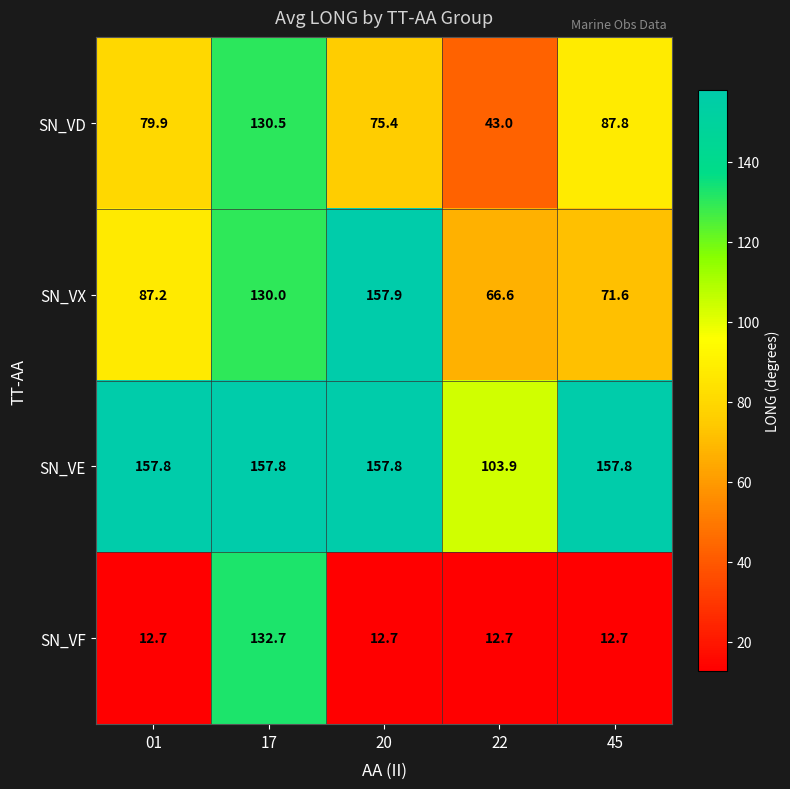

Reading left to right, list all the values displayed in this chart.

SN_VD: 01=79.9	17=130.5	20=75.4	22=43.0	45=87.8
SN_VX: 01=87.2	17=130.0	20=157.9	22=66.6	45=71.6
SN_VE: 01=157.8	17=157.8	20=157.8	22=103.9	45=157.8
SN_VF: 01=12.7	17=132.7	20=12.7	22=12.7	45=12.7